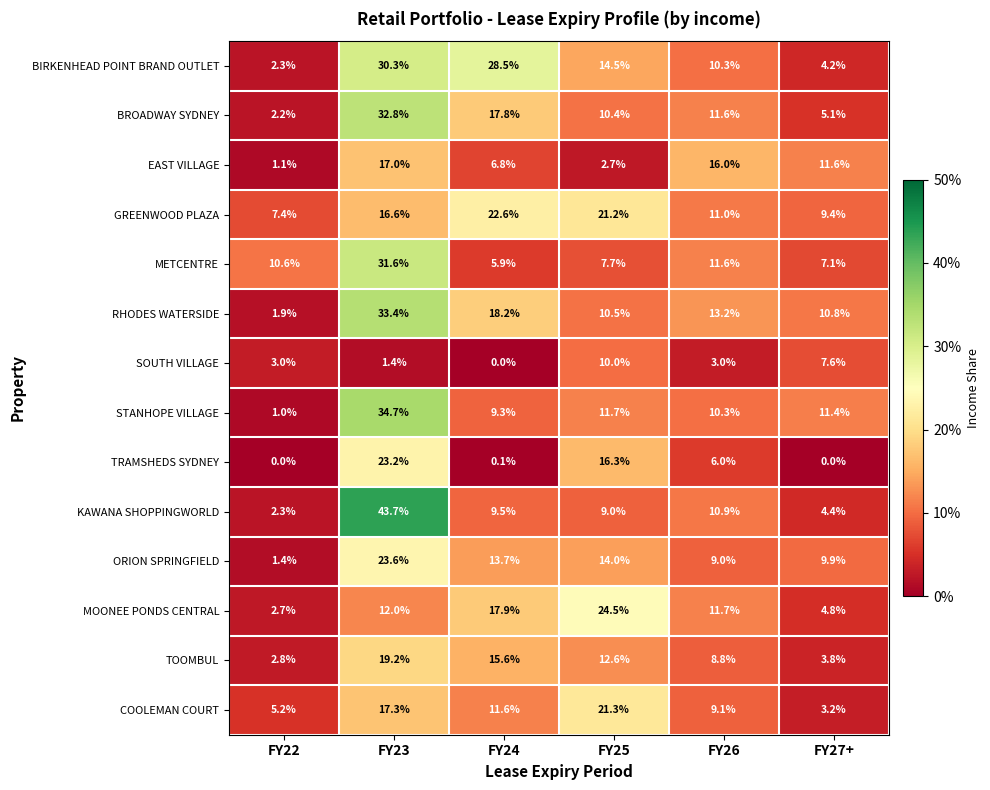

Which series has the largest range (max minus min)?

KAWANA SHOPPINGWORLD